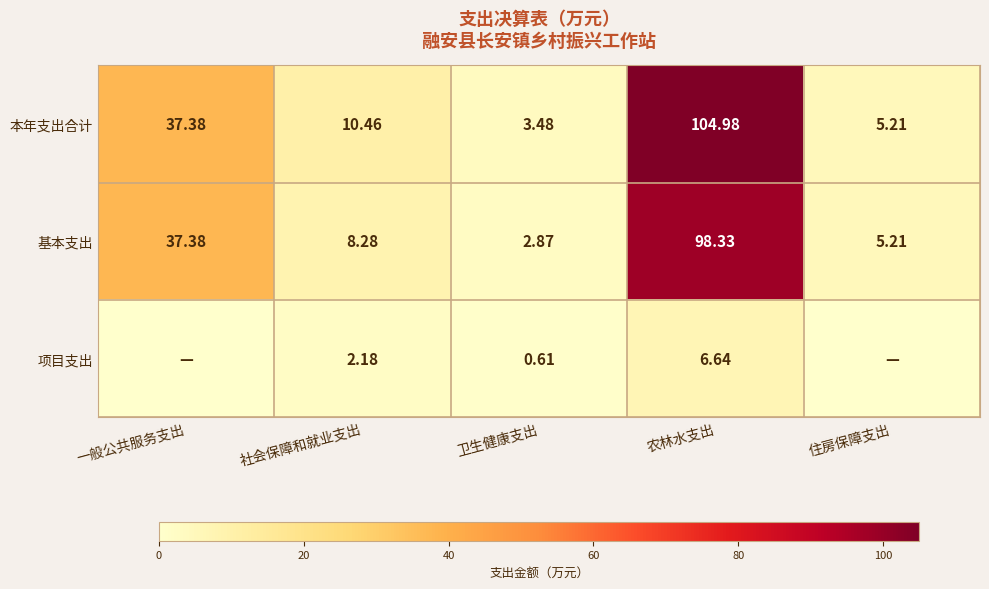

Which series changed the most between 社会保障和就业支出 and 卫生健康支出?

本年支出合计